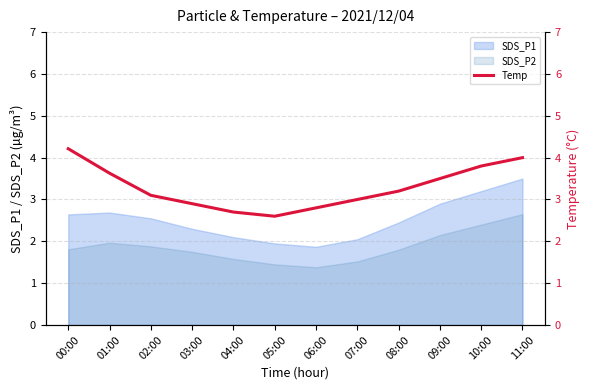

The value at 10:00 is 5.6. True or false?

False